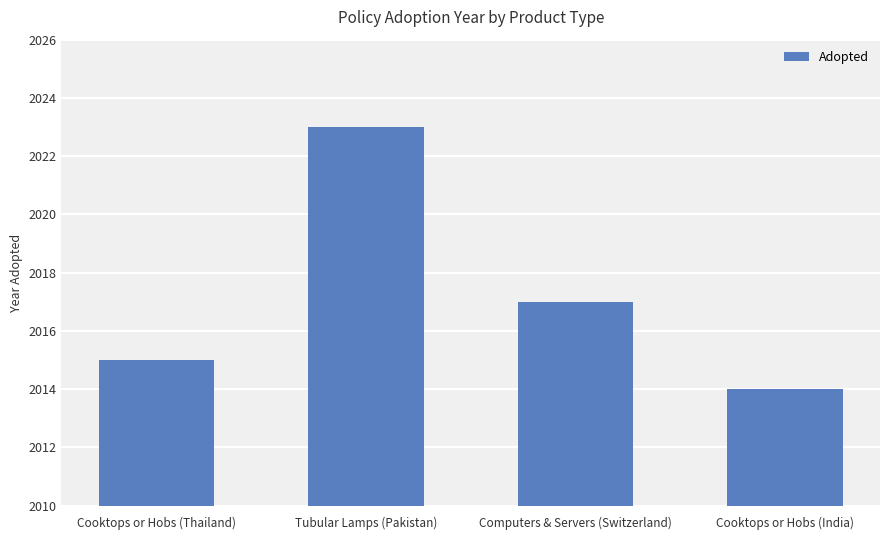

List the labels in order of value, largest first.

Tubular Lamps (Pakistan), Computers & Servers (Switzerland), Cooktops or Hobs (Thailand), Cooktops or Hobs (India)